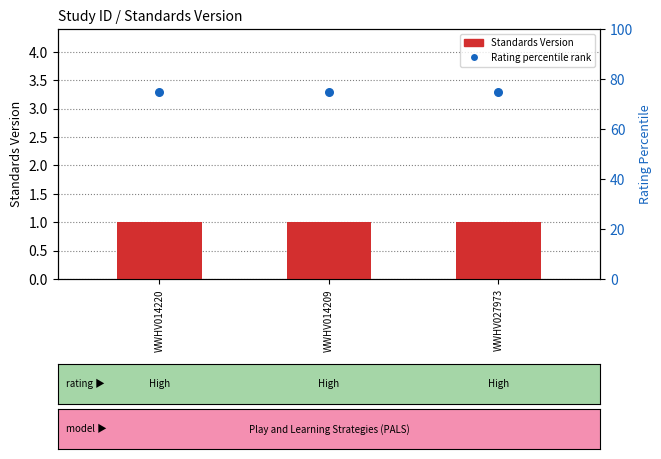

At how many categories does at least one series exceed 69?

3